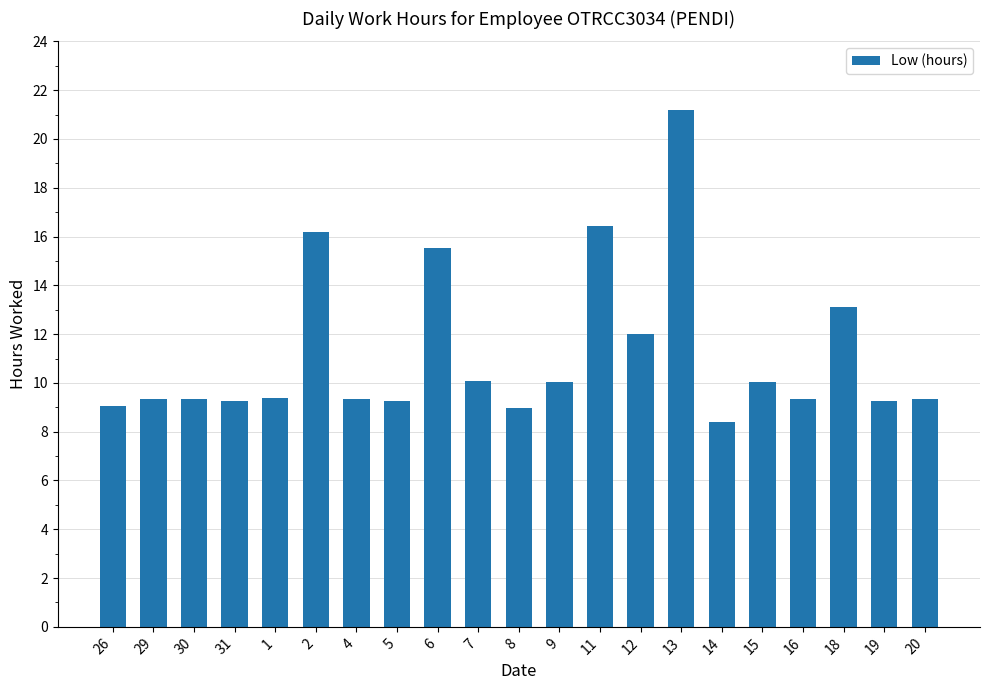

What is the label of the 8th bar from the right?

12